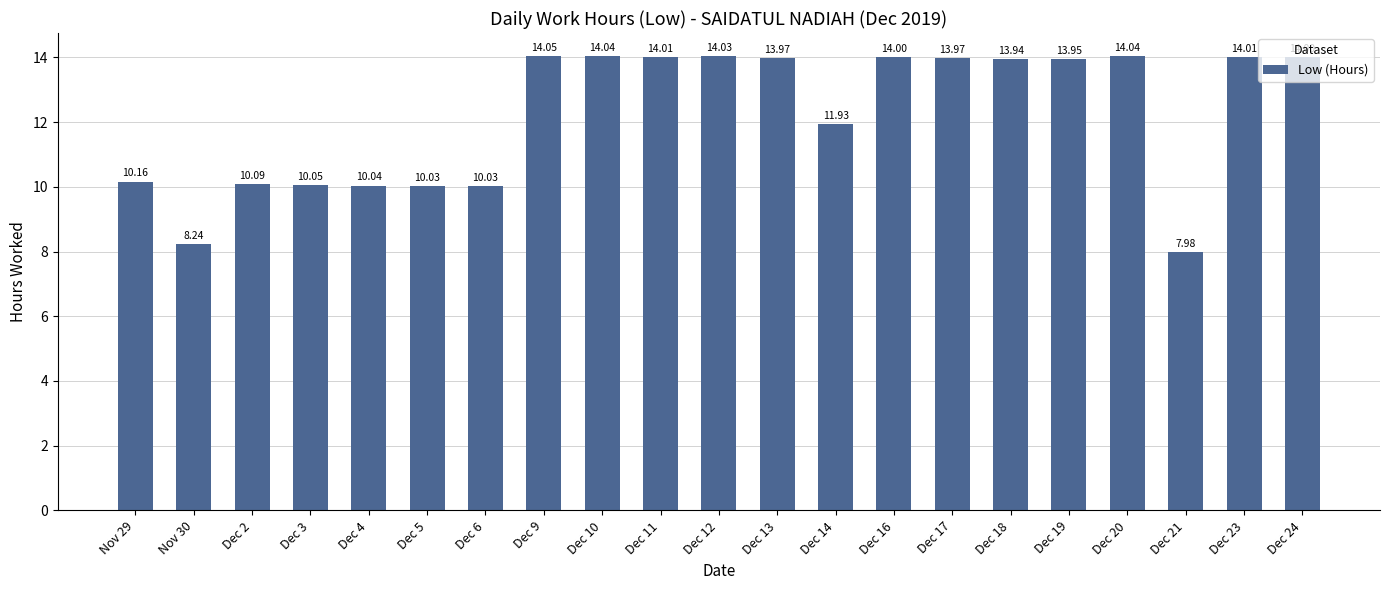

What position from the right is Dec 2?

19